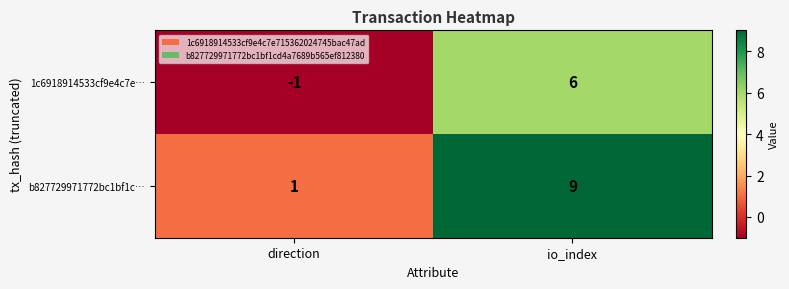

What is the sum of all 1c6918914533cf9e4c7e… values?

5